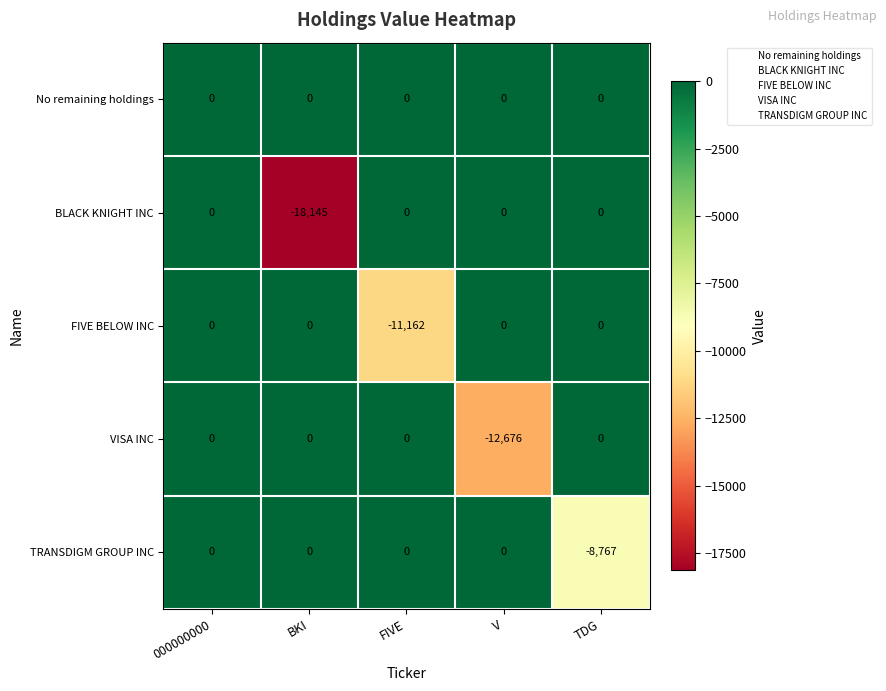

Which series has the largest total across all categories?

No remaining holdings